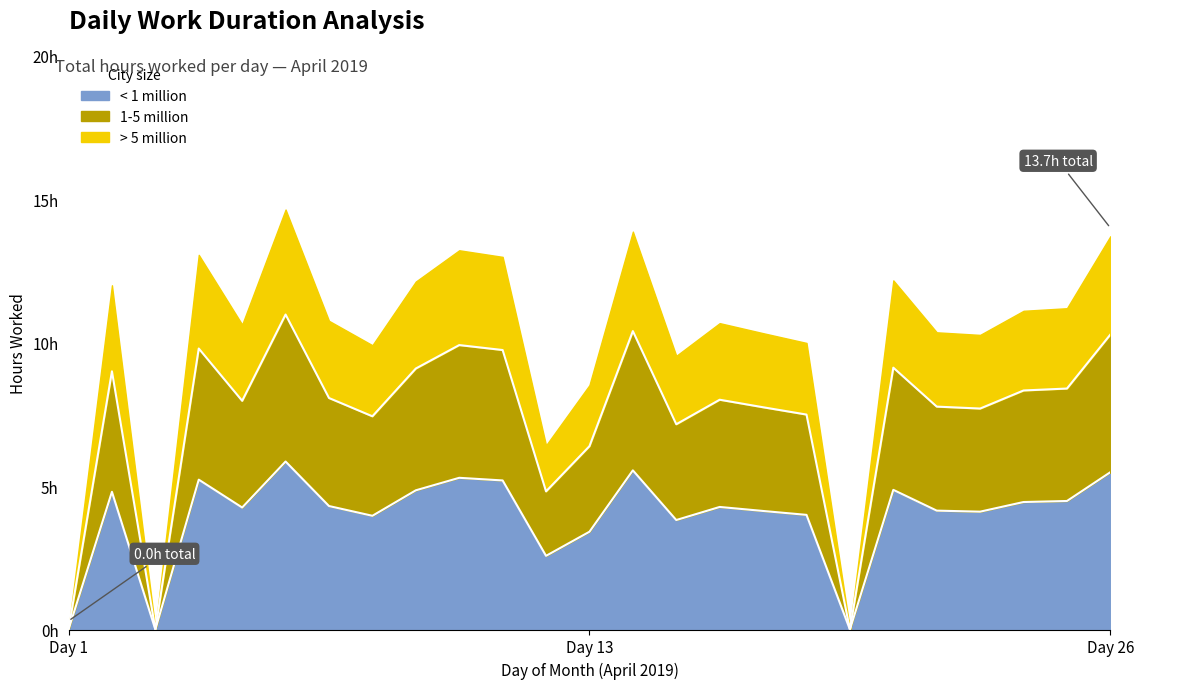

Rank the categories by > 5 million value from highest to lowest.

6, 14, 26, 10, 4, 11, 20, 9, 2, 25, 24, 7, 16, 5, 22, 17, 23, 18, 8, 15, 3, 13, 12, 1, 19